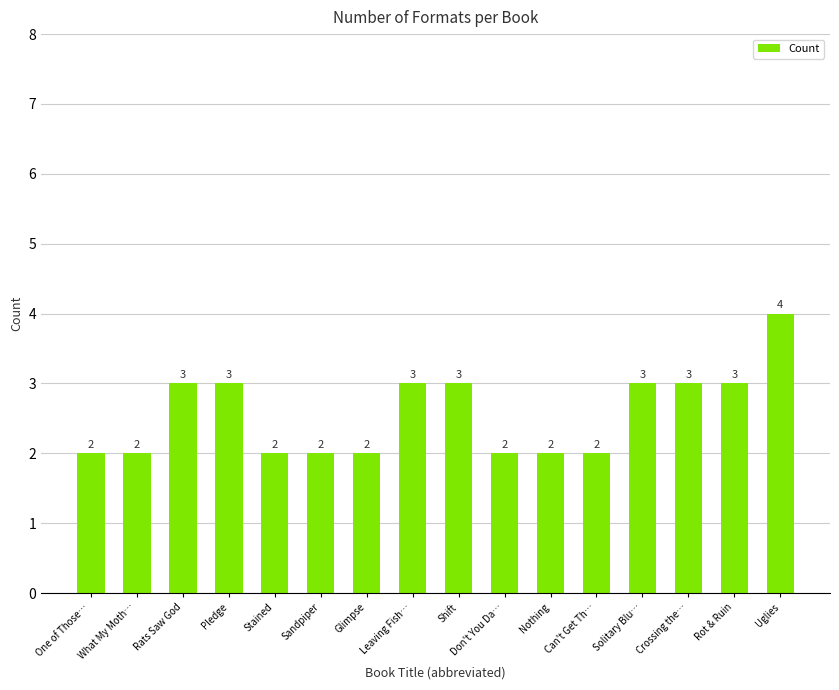

What is the change in value from What My Moth… to Shift?

+1